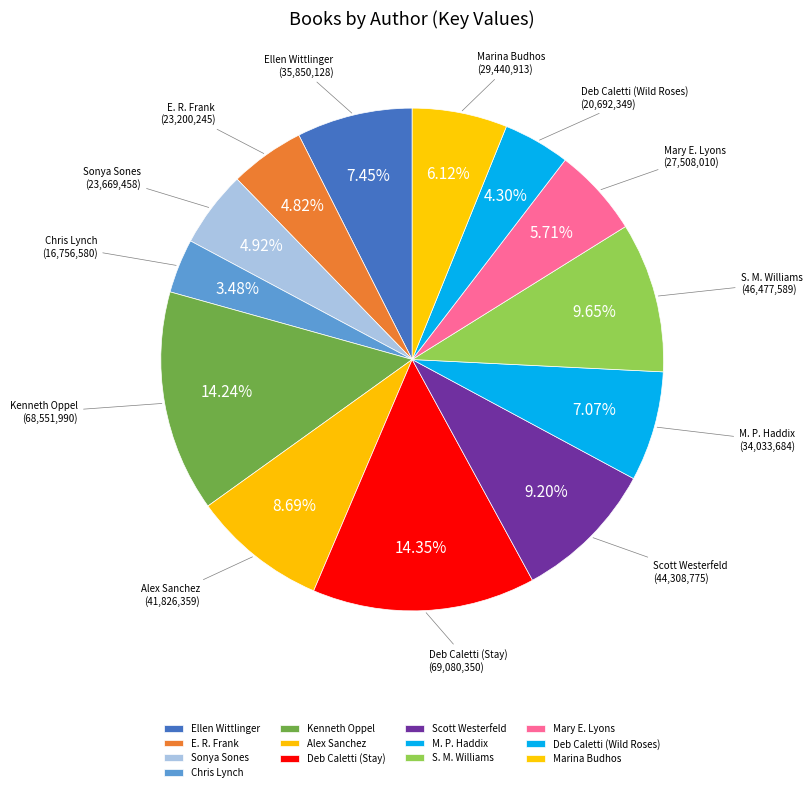

What is the ratio of the value at S. M. Williams to the value at Sonya Sones?

2.0